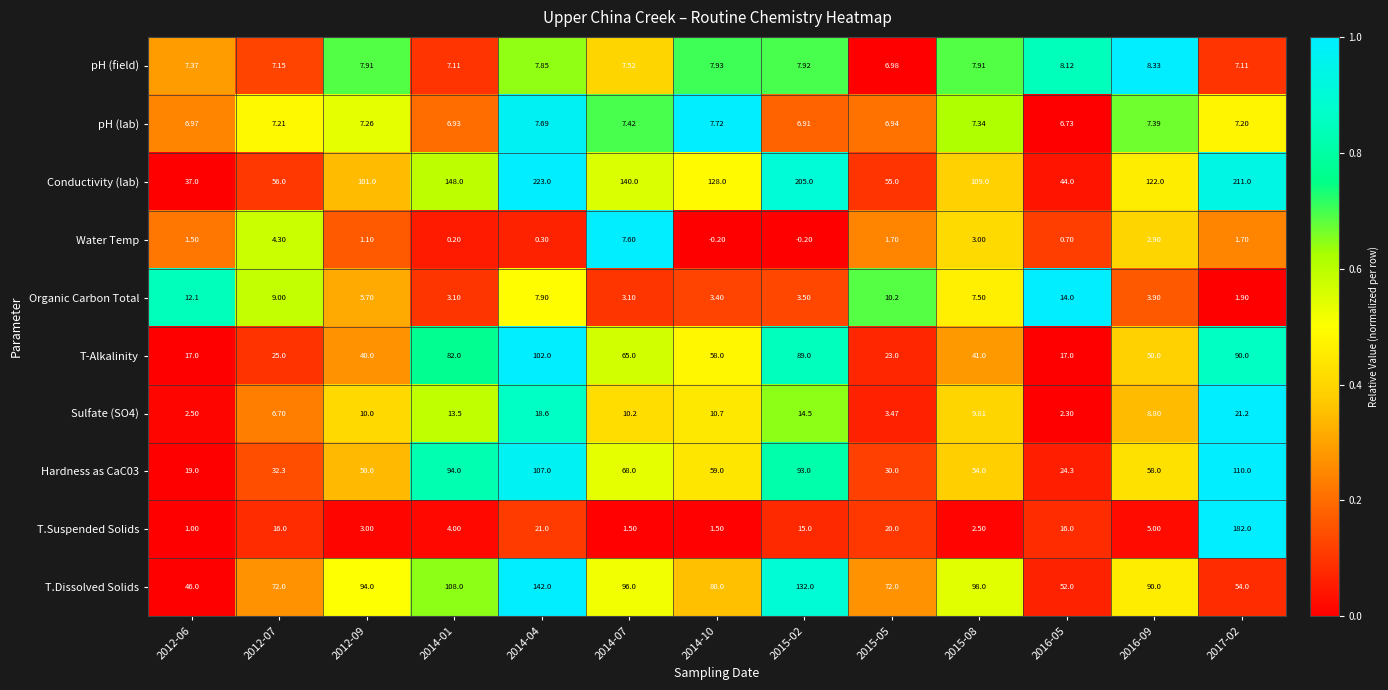

At which category is the sum across all series the highest?

2017-02